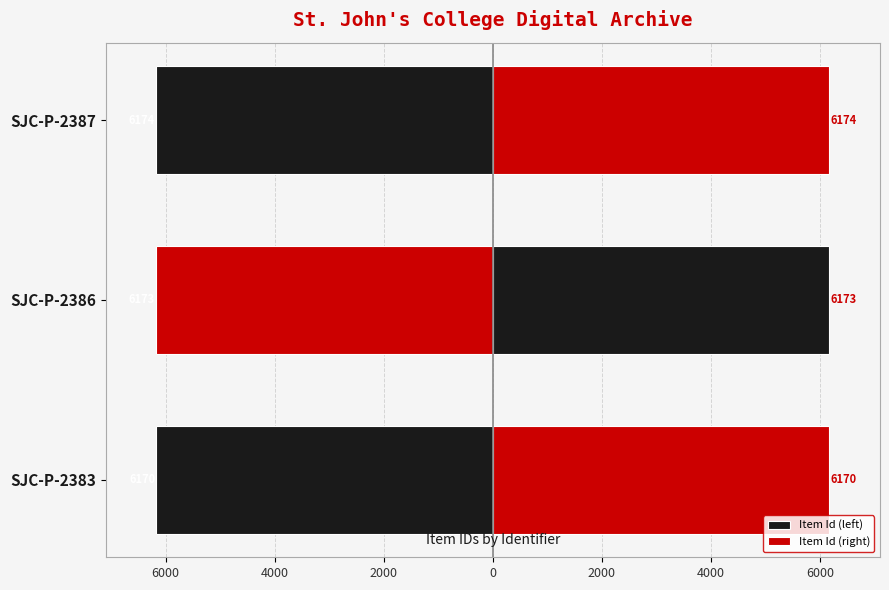

What is the value of the Item Id (left) bar at the 3rd from the left?

-6174